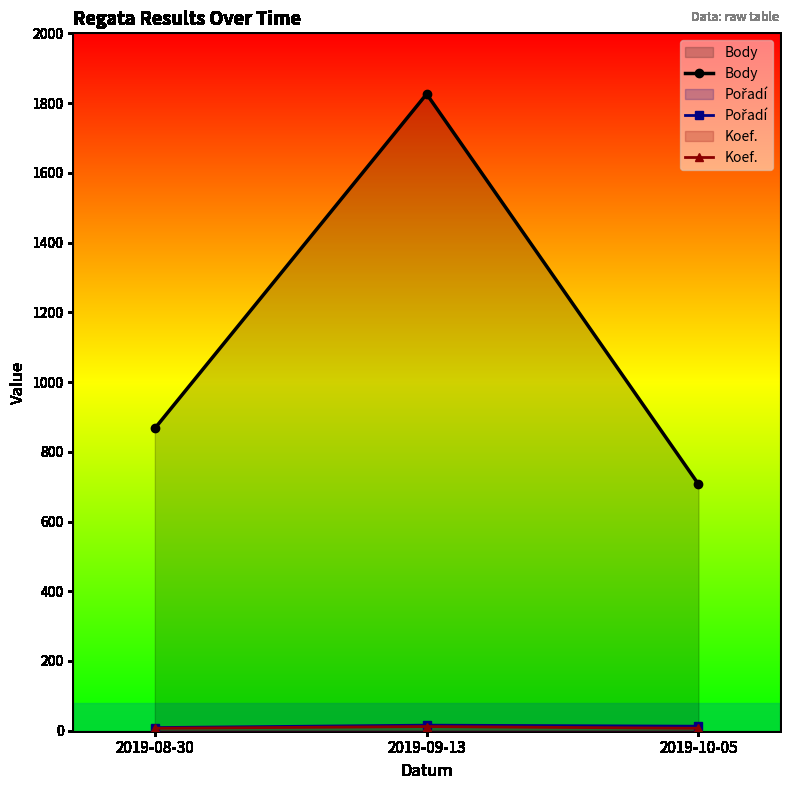

Which series has the largest range (max minus min)?

Body